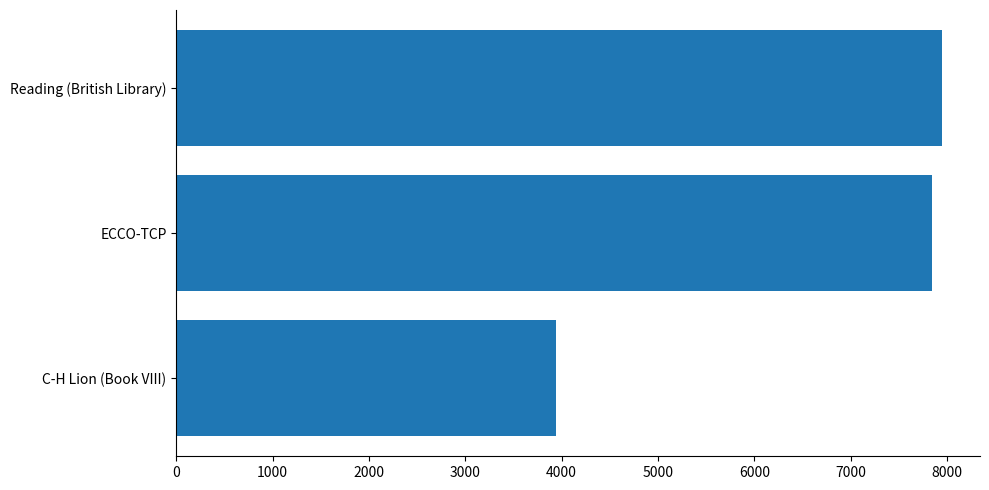

Reading bottom to top, extract all data points from this chart.

C-H Lion (Book VIII)=3938	ECCO-TCP=7842	Reading (British Library)=7945